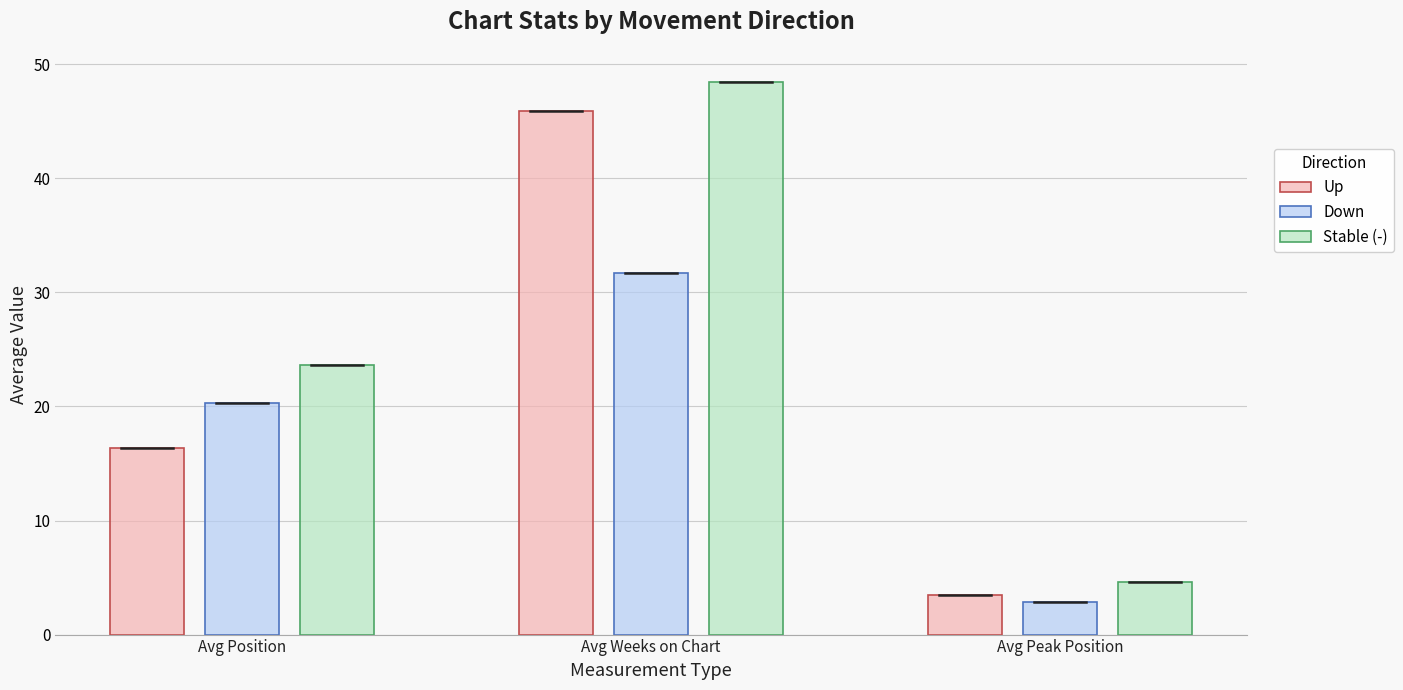

What is the average value of the Down series?

18.3